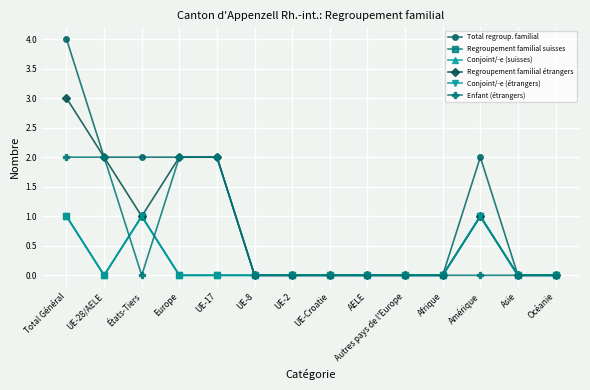

True or false: Conjoint/-e (étrangers) has more than 2 points higher than both neighbors.

False